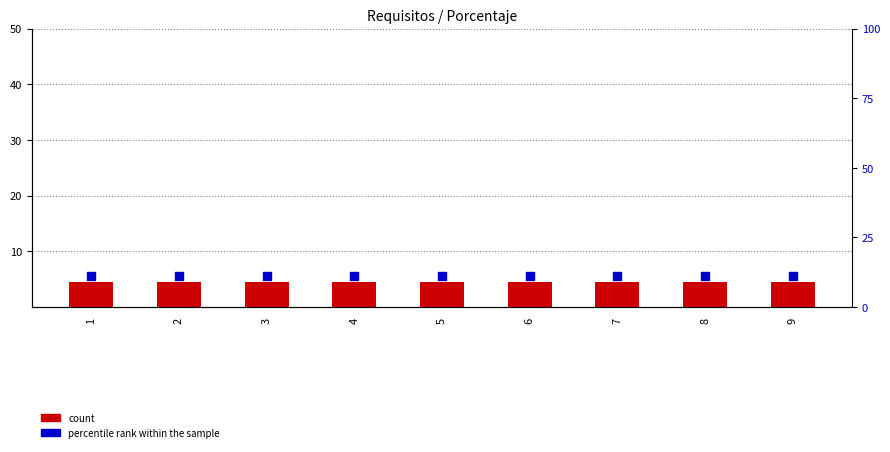

Which series contains the lowest Y value?

count